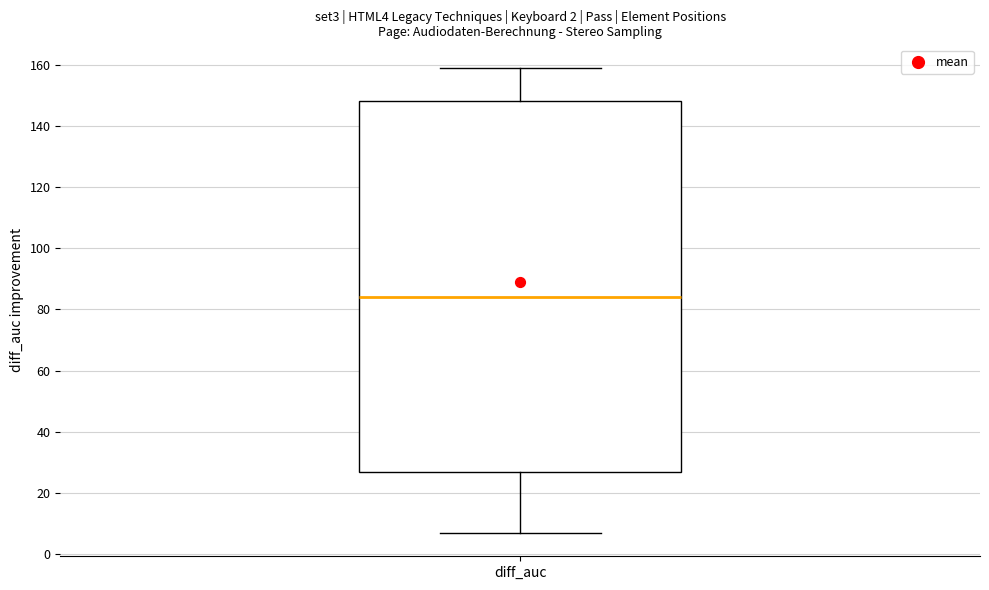

Where does the median line of the box for diff_auc sit on the y-axis? The values are not printed on the chart, so give them approximately, as read against the axis.

84